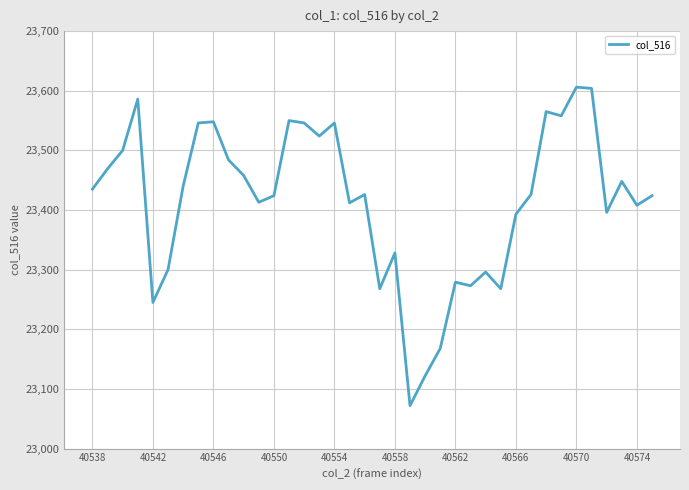

What is the difference between the maximum and minimum values?

534